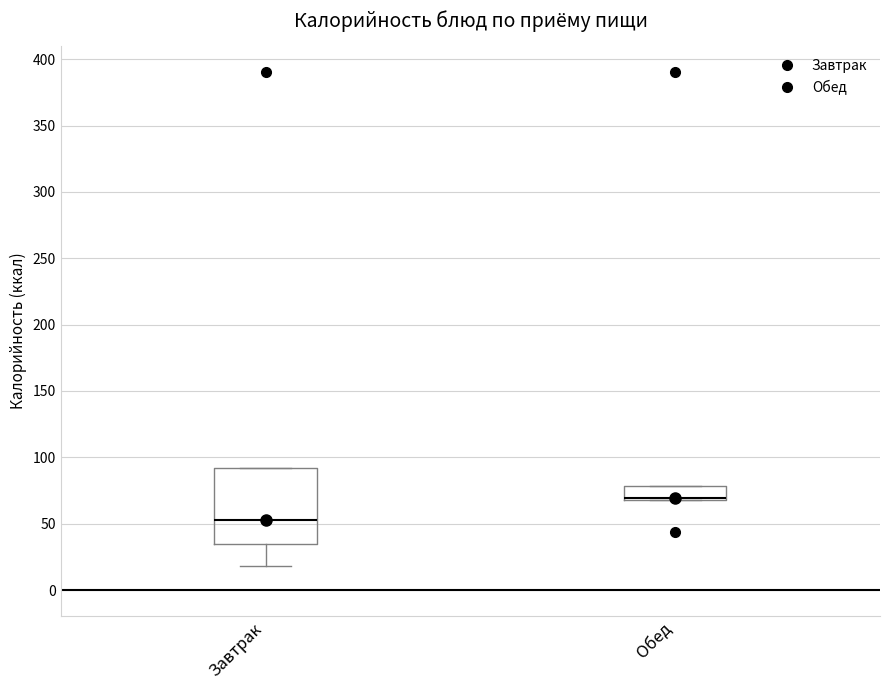

Which box is the tallest, from its lower edge to its upper edge?

Завтрак